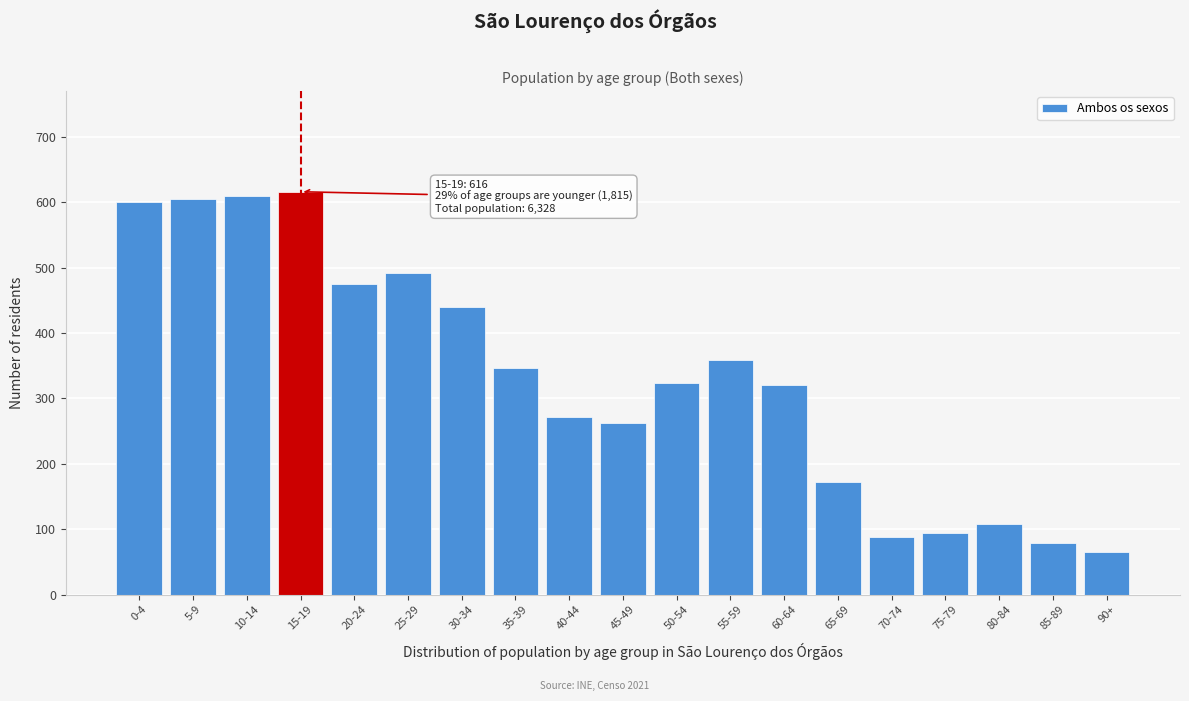

What is the average value?

333